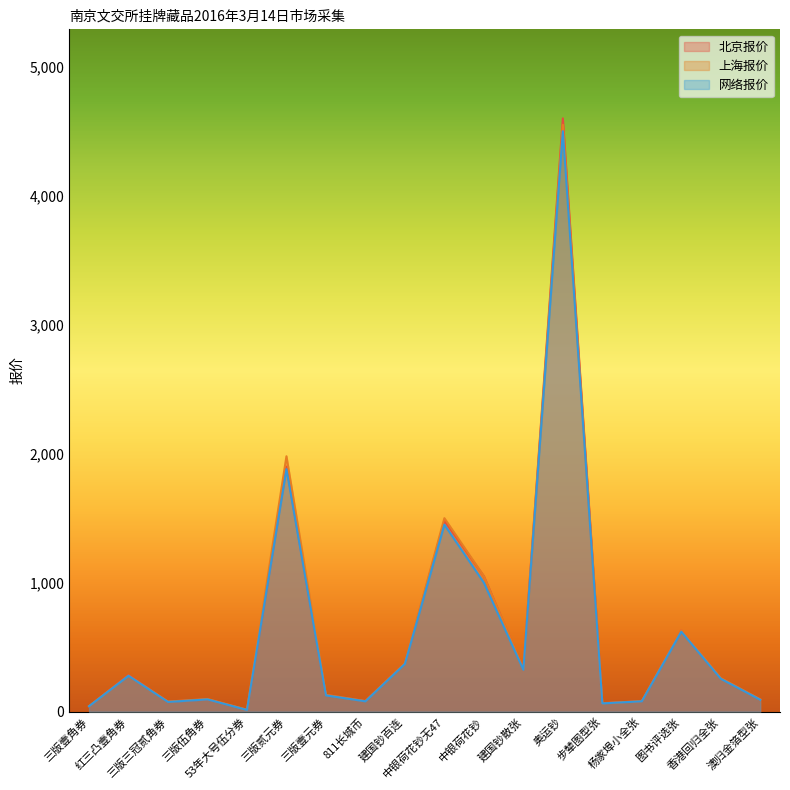

How many data points in 北京报价 are above 260?

8